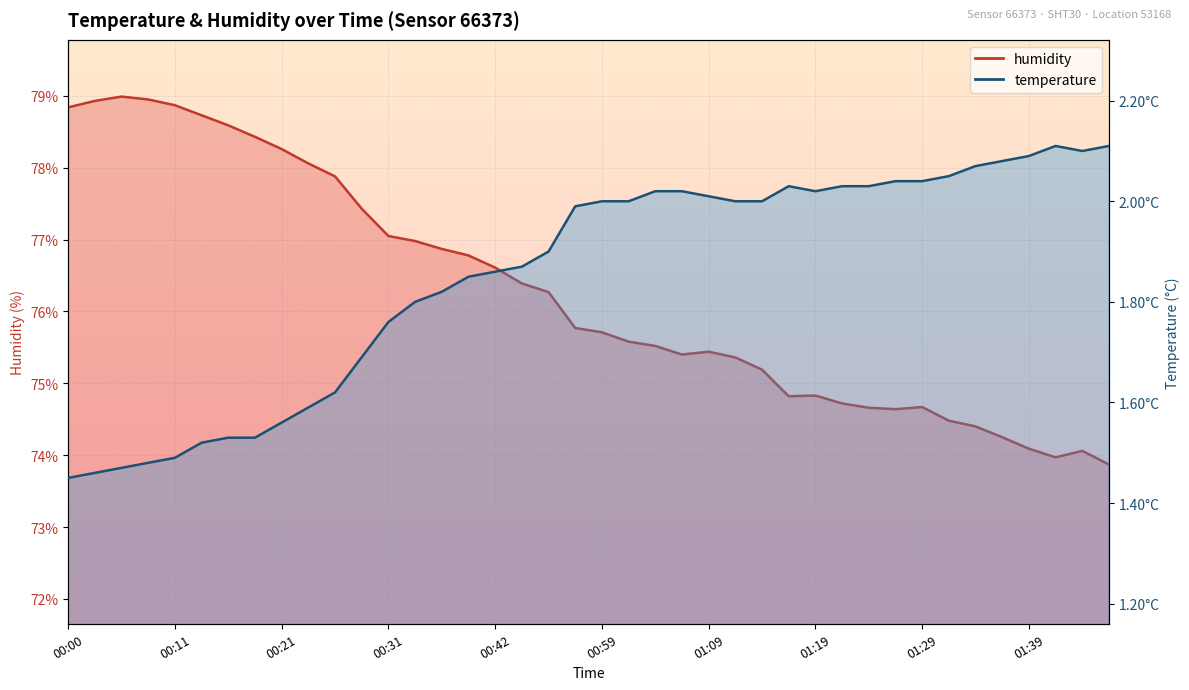

What is the maximum value shown in the chart?

79.0